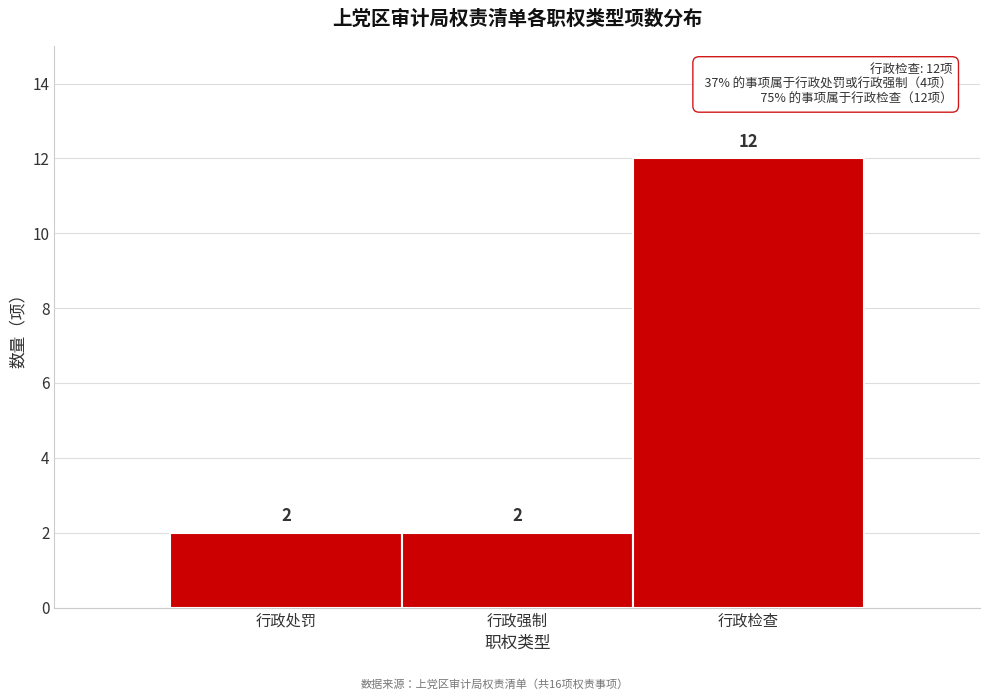

Reading left to right, list all the values displayed in this chart.

行政处罚=2	行政强制=2	行政检查=12